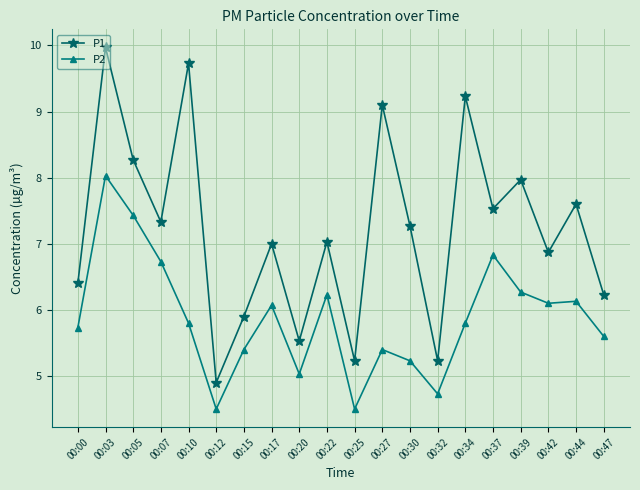

Where is the first local maximum for P2?

00:03